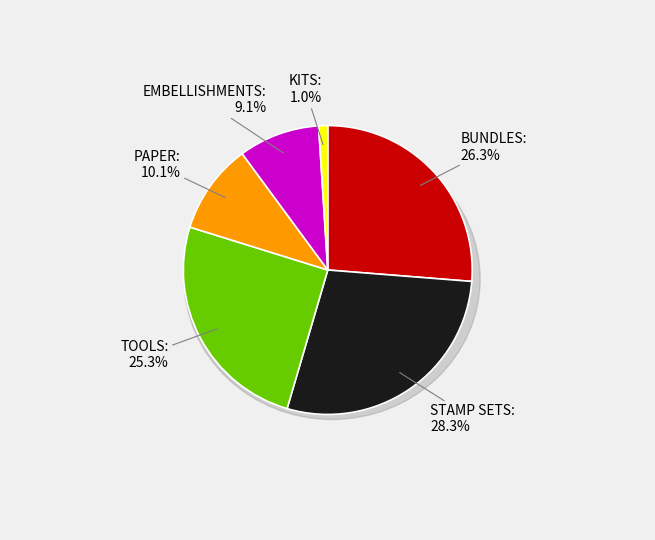

Is there a majority slice in this chart?

No